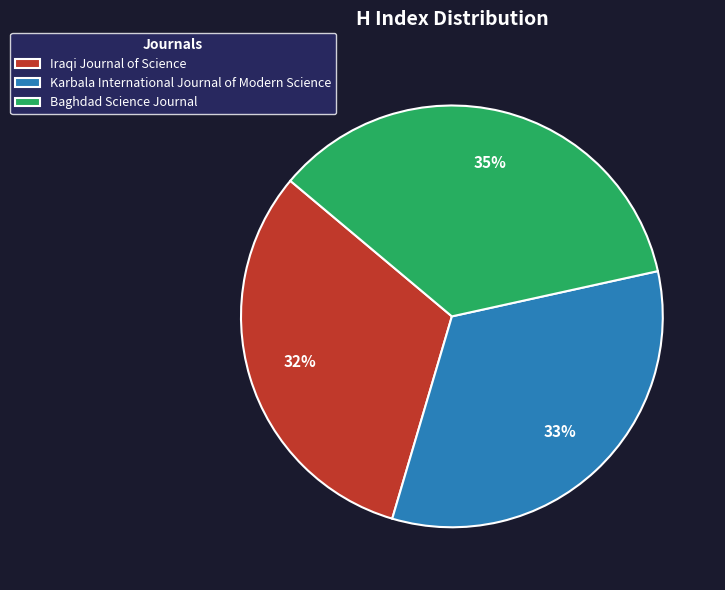

What percentage is the Karbala International Journal of Modern Science slice, to the nearest percent?

33%